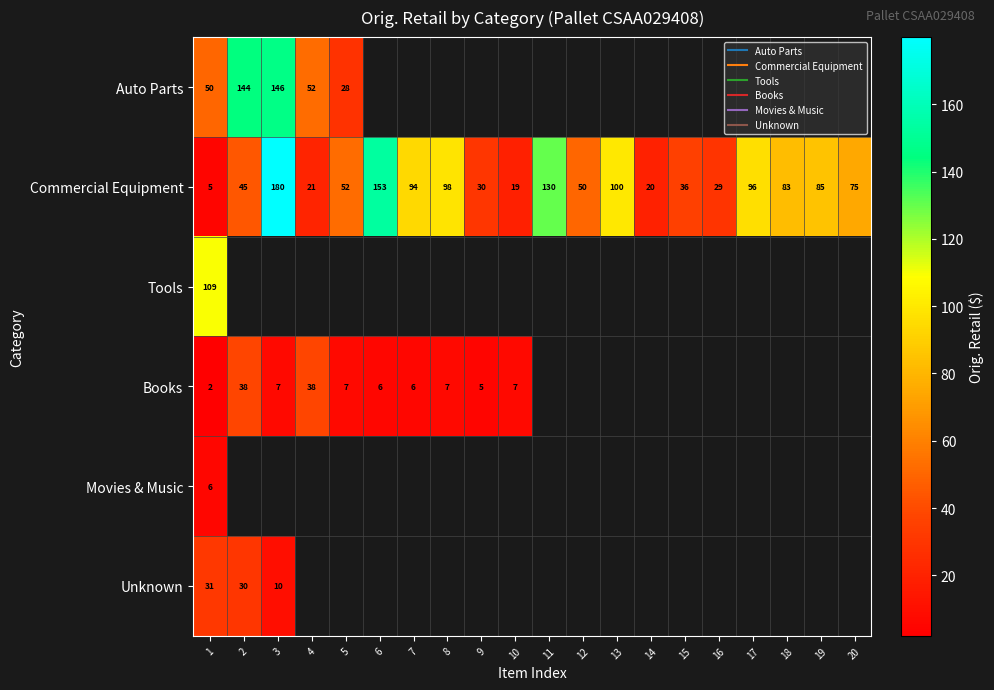

The Books series shows 6.0 at 6. True or false?

True